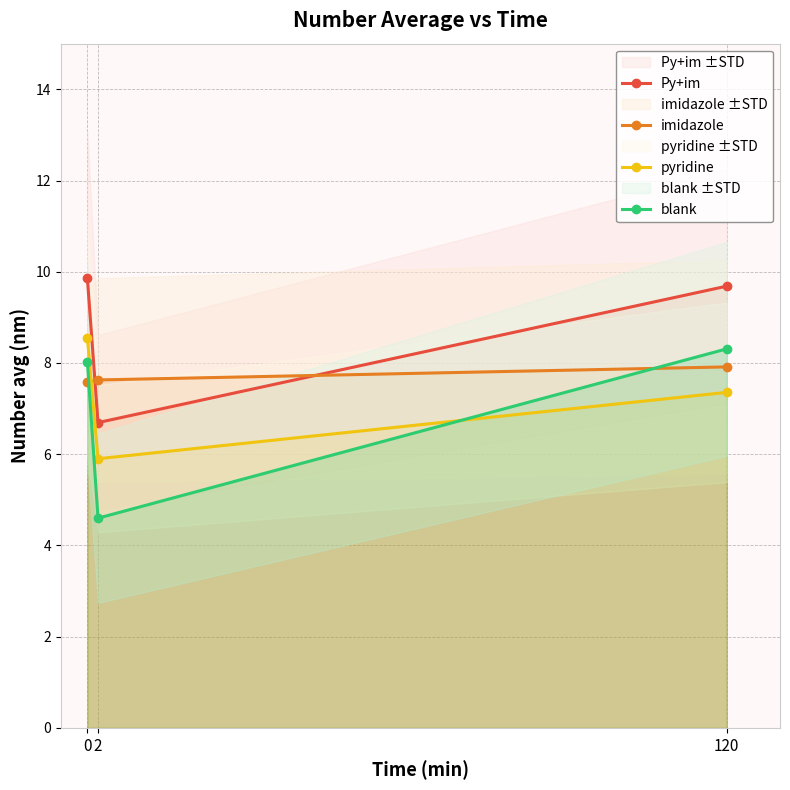

What is the spread (max minus min) of values at 0?

2.3